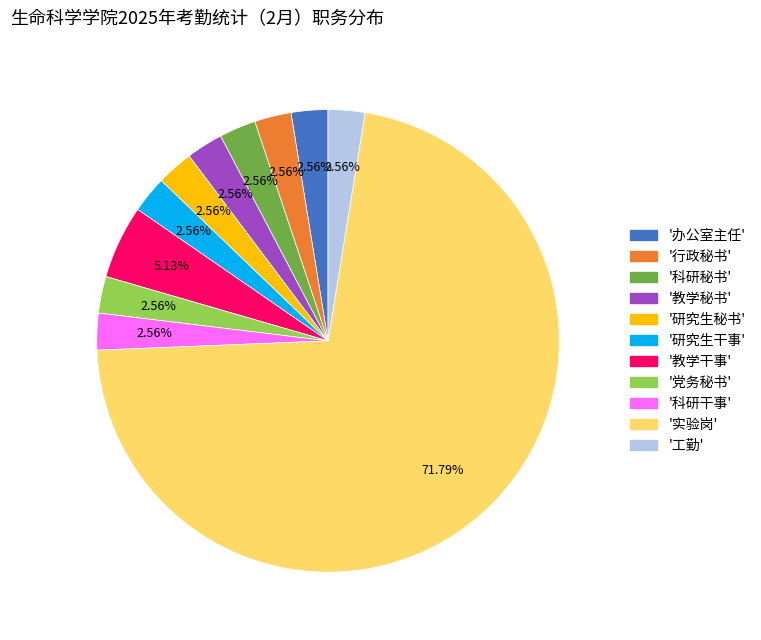

Count the number of slices in the pie.

11